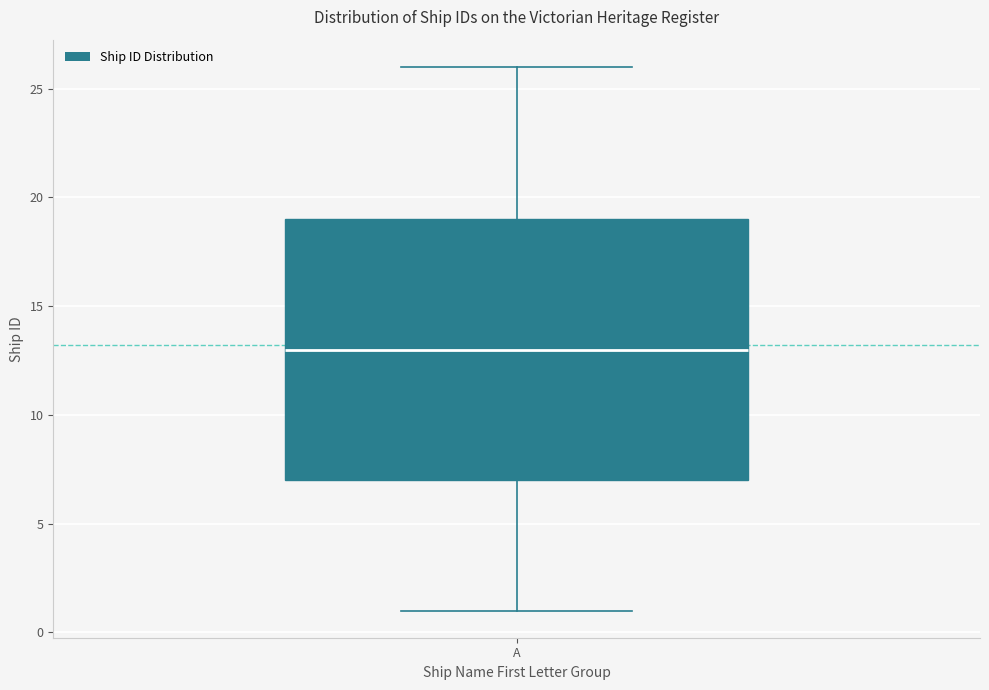

Transcribe this box plot: give where the median line is, the range the box spans, and where the two whiskers end, as read against the y-axis. The values are not printed on the chart, so give them approximately, as read against the axis.

median 13, box 7 to 19, whiskers 1 to 26